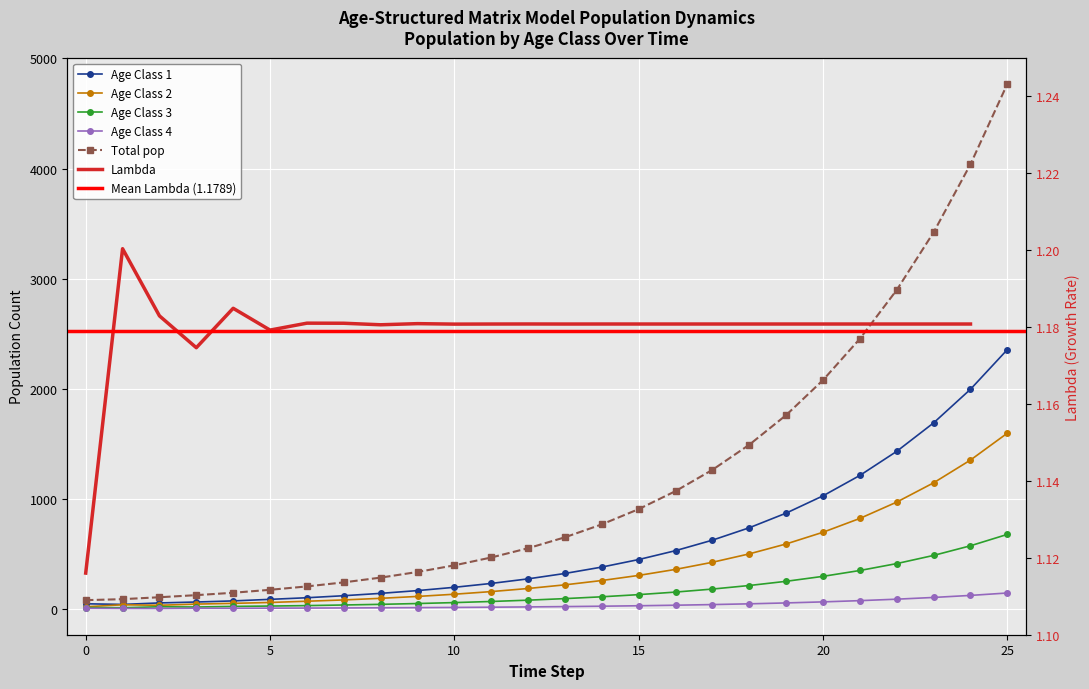

Reading right to left, list all the values displayed in this chart.

Age Class 1: 2354.7	1994.2	1688.9	1430.4	1211.4	1025.9	868.9	735.8	623.2	527.8	447.0	378.6	320.6	271.5	229.9	194.8	164.9	139.7	118.3	100.0	85.3	71.2	61.1	52.8	39.3	45.0
Age Class 2: 1595.4	1351.1	1144.3	969.1	820.7	695.1	588.7	498.6	422.2	357.6	302.8	256.5	217.2	184.0	155.8	131.9	111.8	94.7	80.0	68.2	57.0	48.9	42.2	31.4	36.0	18.0
Age Class 3: 675.6	572.1	484.6	410.4	347.5	294.3	249.3	211.1	178.8	151.4	128.2	108.6	92.0	77.9	66.0	55.9	47.3	40.0	34.1	28.5	24.5	21.1	15.7	18.0	9.0	11.0
Age Class 4: 143.0	121.1	102.6	86.9	73.6	62.3	52.8	44.7	37.9	32.1	27.2	23.0	19.5	16.5	14.0	11.8	10.0	8.5	7.1	6.1	5.3	3.9	4.5	2.2	2.8	4.0
Total pop: 4768.7	4038.7	3420.4	2896.7	2453.3	2077.7	1759.6	1490.2	1262.1	1068.9	905.2	766.6	649.3	549.9	465.7	394.4	334.0	282.9	239.6	202.8	172.0	145.2	123.6	104.5	87.0	78.0